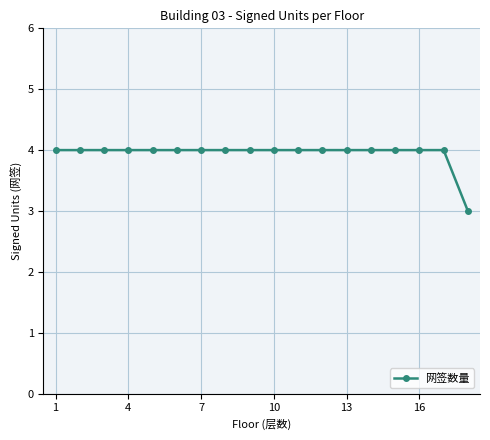

What is the sum of all values?

71